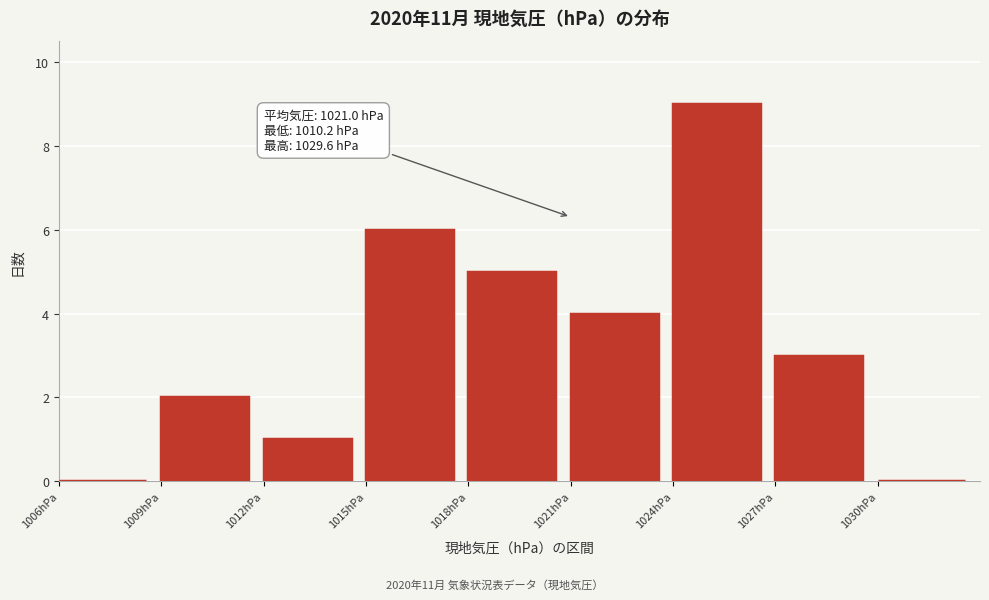

Over which range of the x-axis is the bar tallest?

1024 to 1027